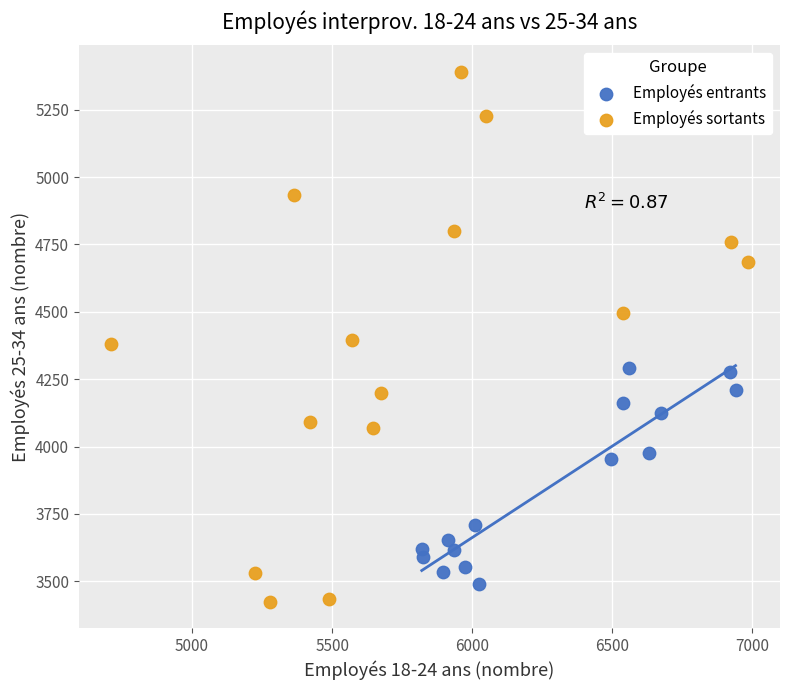

Which series contains the lowest Y value?

Employés sortants